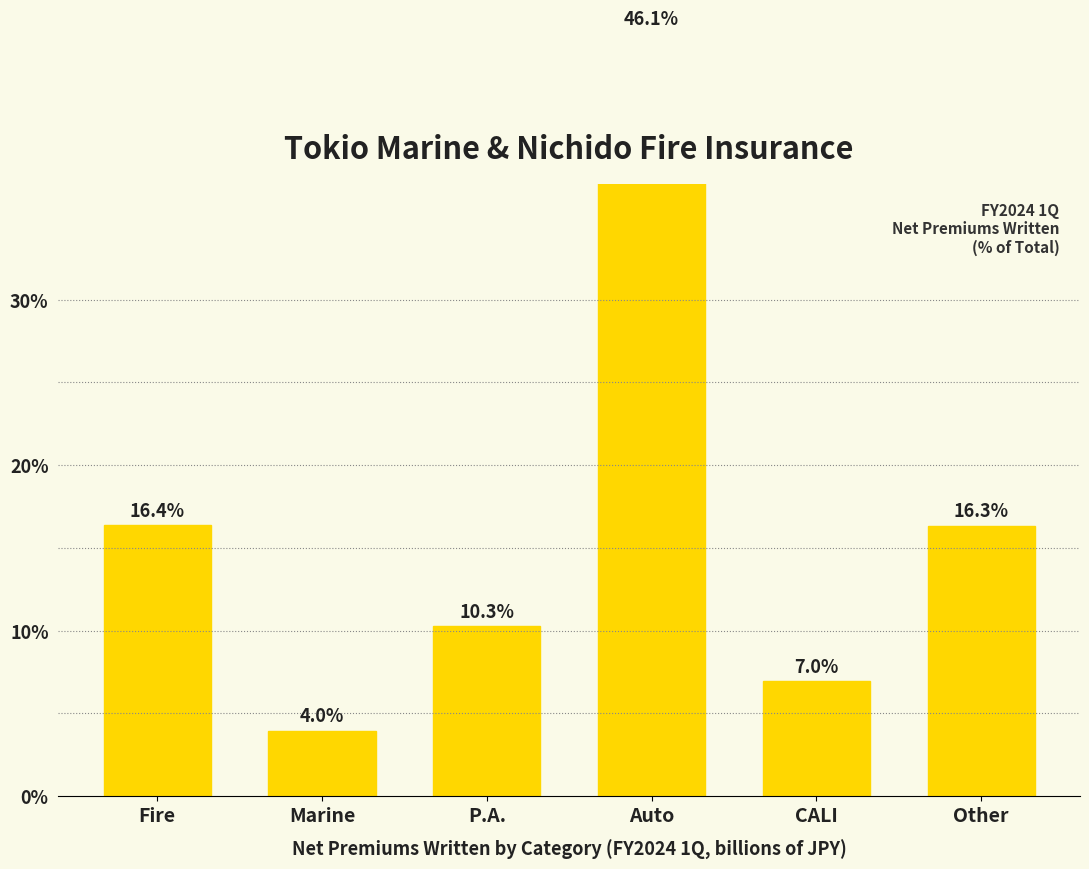

Is it true that the value at CALI is 7.0?

True